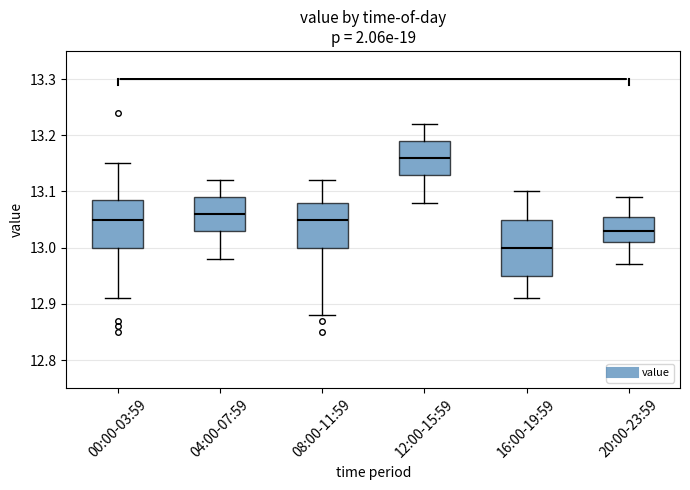

Where is the upper edge of the box for 20:00-23:59 on the y-axis? The values are not printed on the chart, so give them approximately, as read against the axis.

13.06